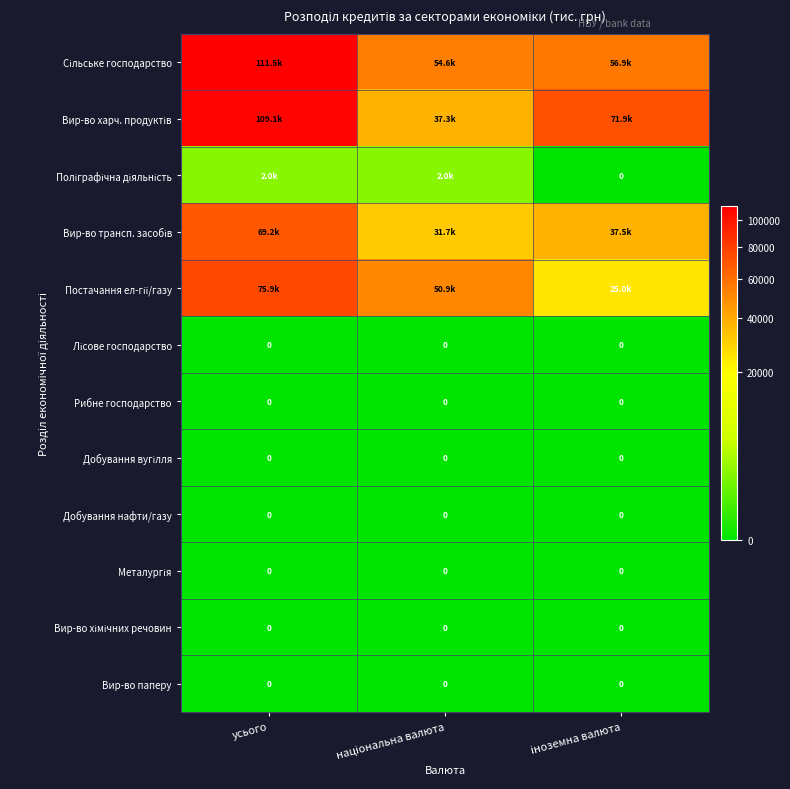

Rank the series by their maximum value, from lowest to highest.

Лісове господарство, Рибне господарство, Добування вугілля, Добування нафти/газу, Металургія, Вир-во хімічних речовин, Вир-во паперу, Поліграфічна діяльність, Вир-во трансп. засобів, Постачання ел-гії/газу, Вир-во харч. продуктів, Сільське господарство